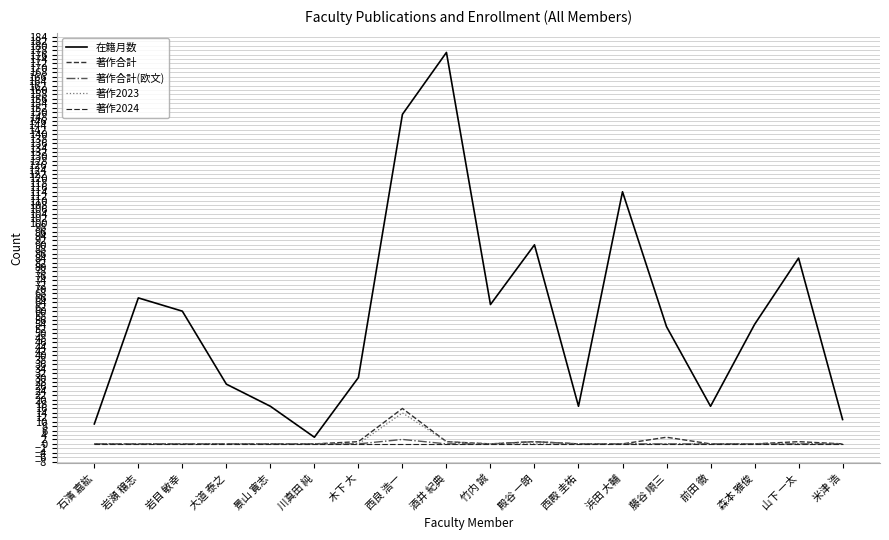

The value of 在籍月数 at 酒井 紀典 is 99. True or false?

False